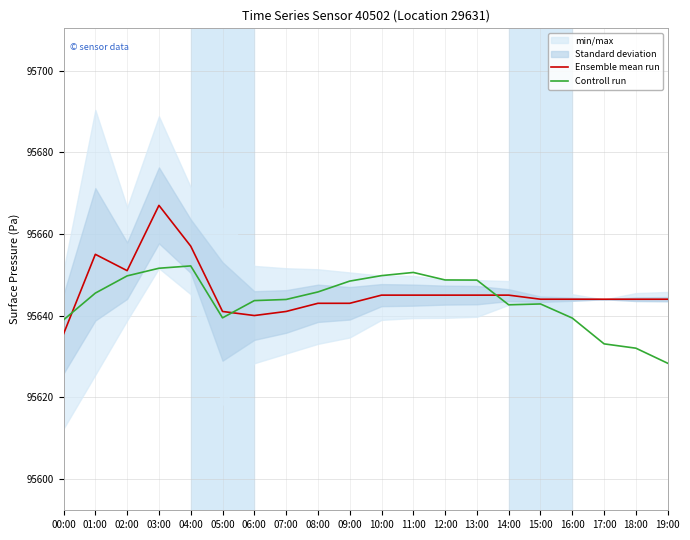

The value of Controll run at 13:00 is 135345.2. True or false?

False